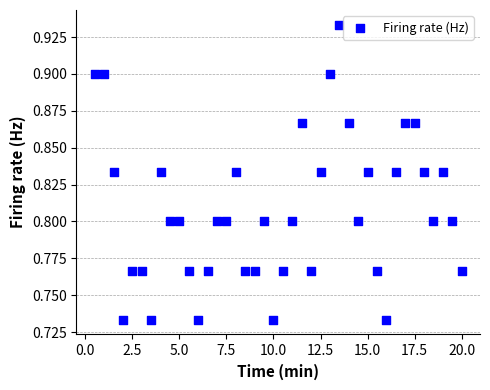

What is the range of X values (max minus min)?

19.5